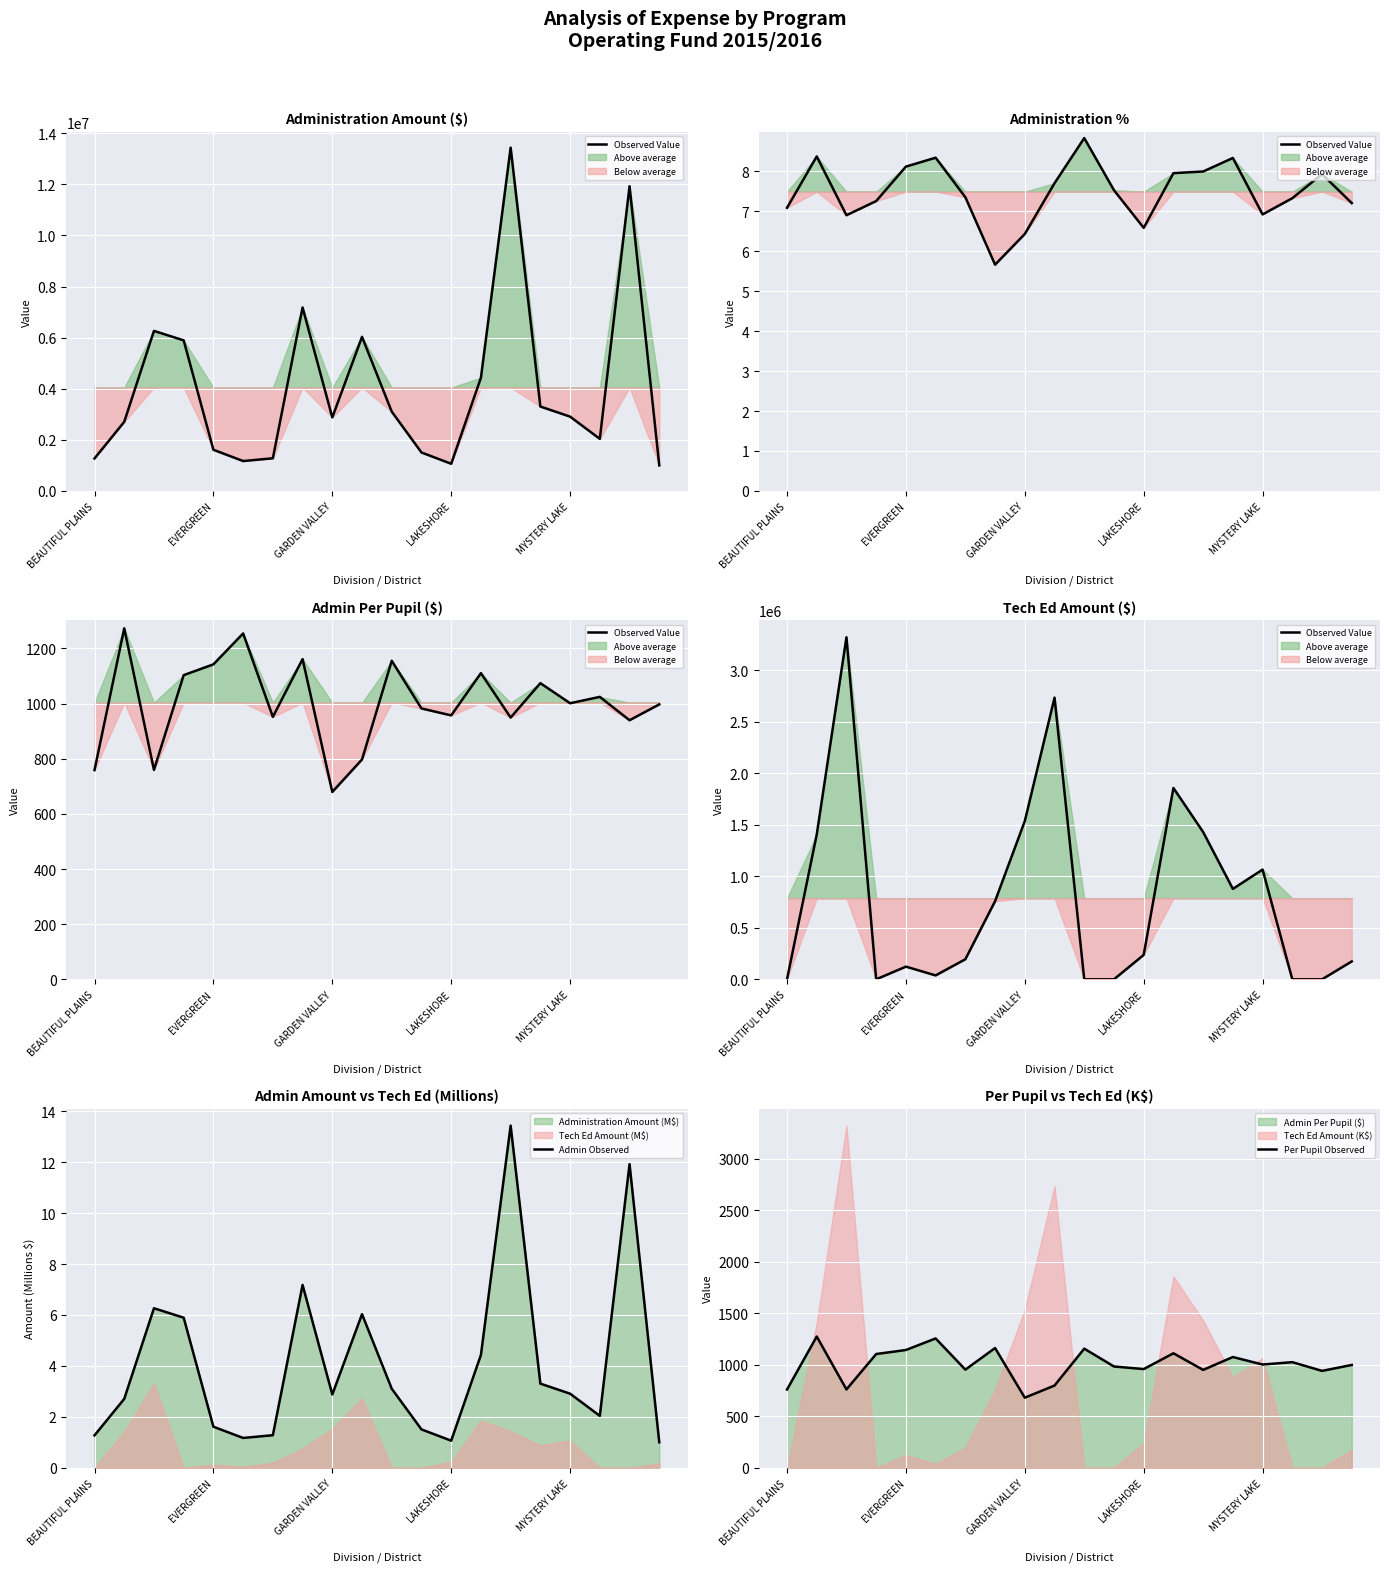

Which has a higher value, 9 or LAKESHORE?

9